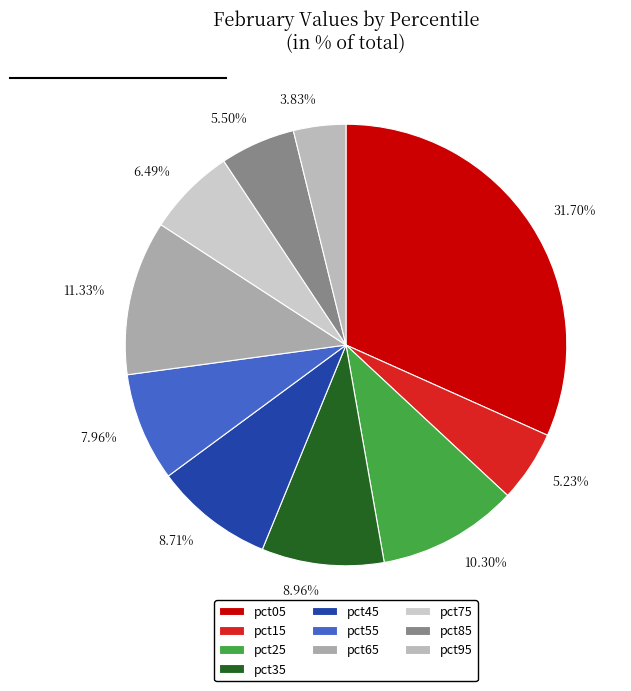

Is there a majority slice in this chart?

No